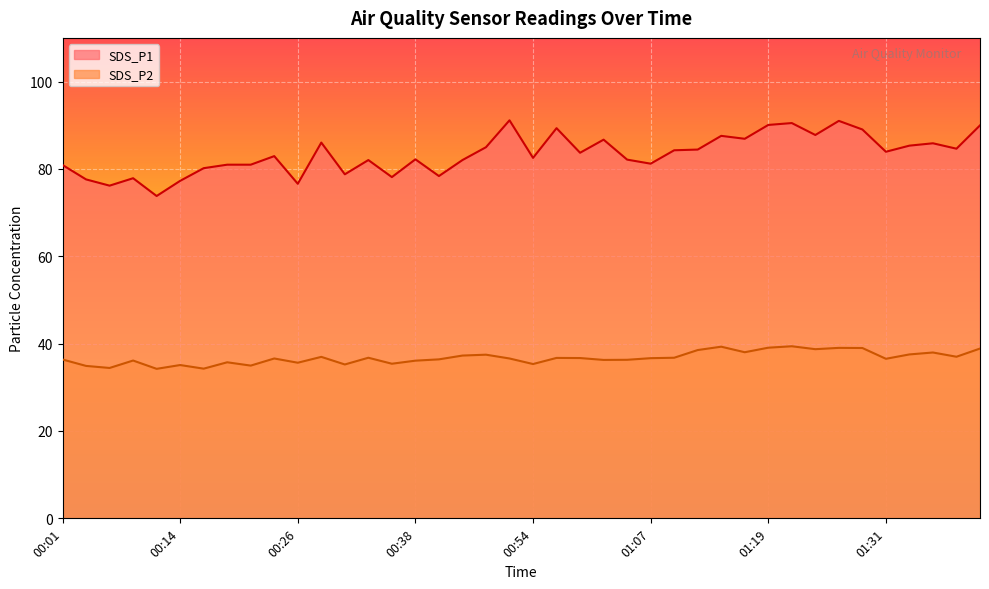

Which series has the largest range (max minus min)?

SDS_P1